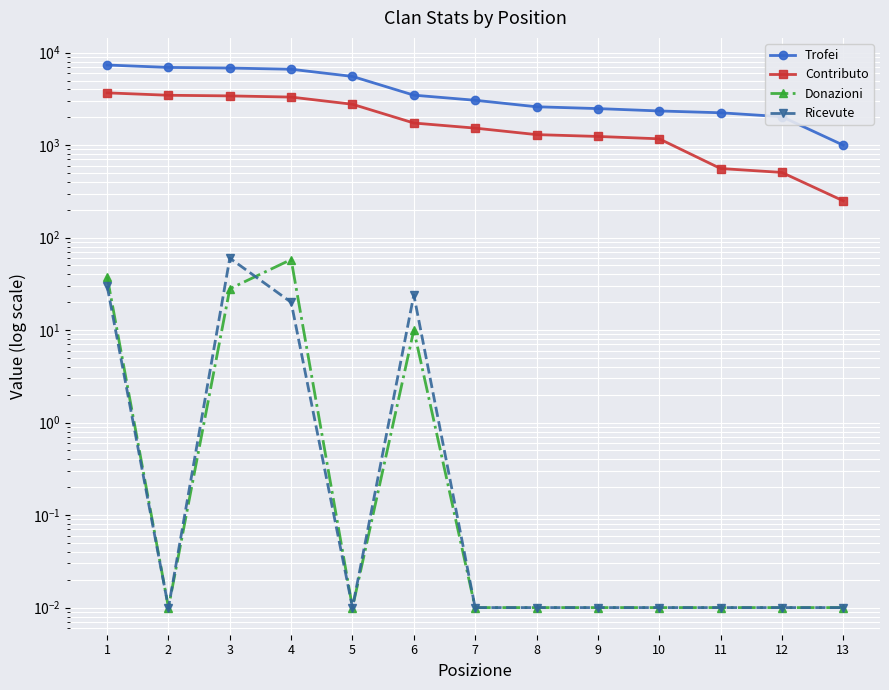

At how many categories does at least one series exceed 2329?

10